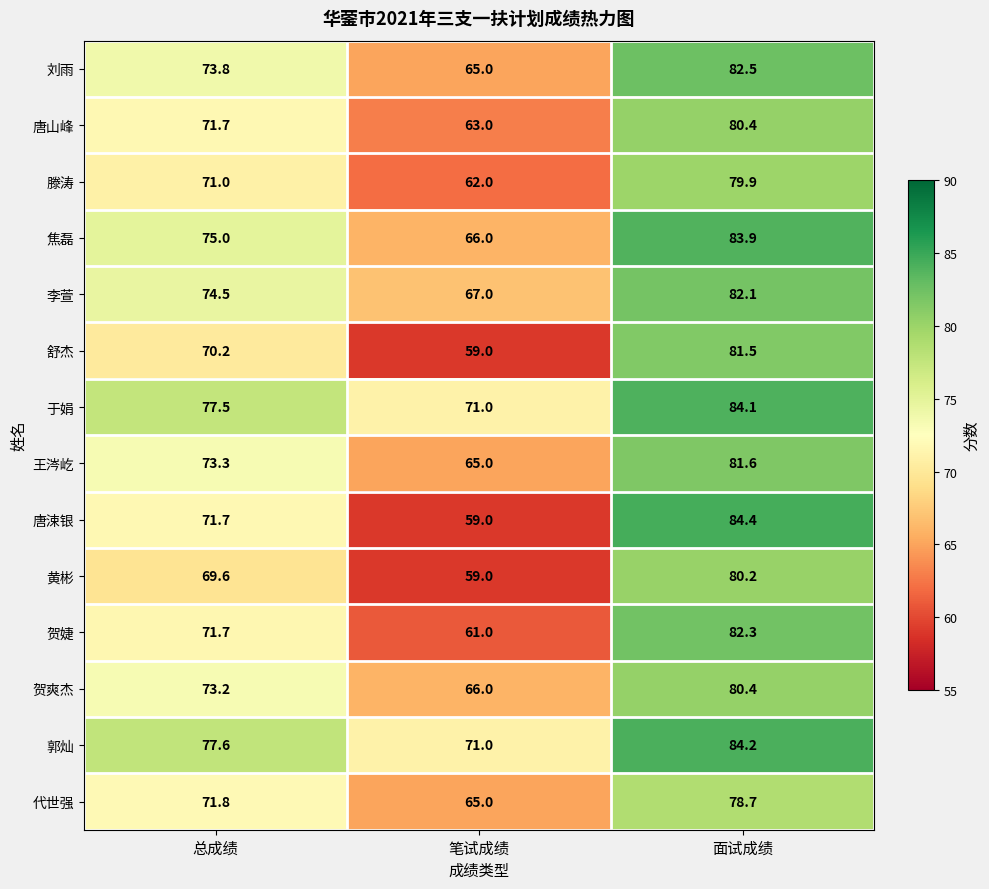

At how many categories does at least one series exceed 78?

1